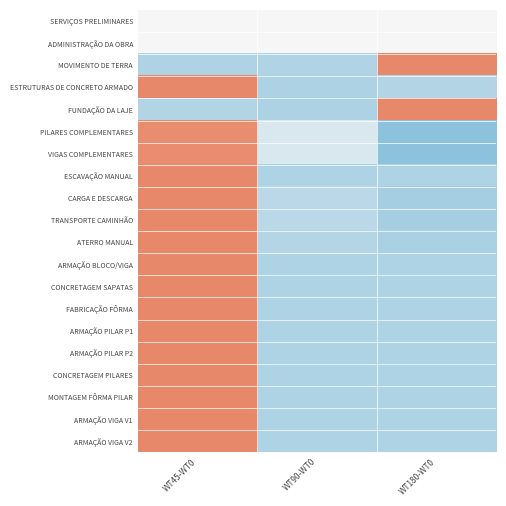

Rank the series at WT180-WT0 from highest to lowest value.

MOVIMENTO DE TERRA, FUNDAÇÃO DA LAJE, SERVIÇOS PRELIMINARES, ADMINISTRAÇÃO DA OBRA, ESTRUTURAS DE CONCRETO ARMADO, CONCRETAGEM SAPATAS, FABRICAÇÃO FÔRMA, ARMAÇÃO PILAR P1, ARMAÇÃO PILAR P2, CONCRETAGEM PILARES, ESCAVAÇÃO MANUAL, ARMAÇÃO VIGA V1, ARMAÇÃO VIGA V2, ARMAÇÃO BLOCO/VIGA, MONTAGEM FÔRMA PILAR, ATERRO MANUAL, CARGA E DESCARGA, TRANSPORTE CAMINHÃO, VIGAS COMPLEMENTARES, PILARES COMPLEMENTARES